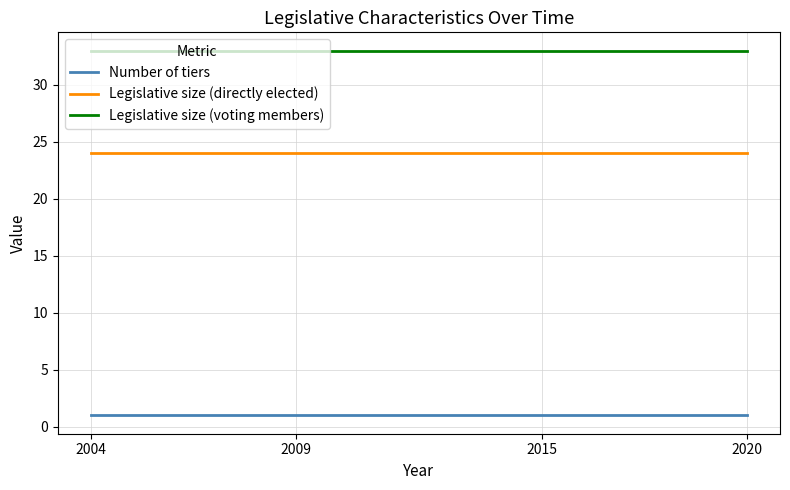

Rank the series by their maximum value, from highest to lowest.

Legislative size (voting members), Legislative size (directly elected), Number of tiers